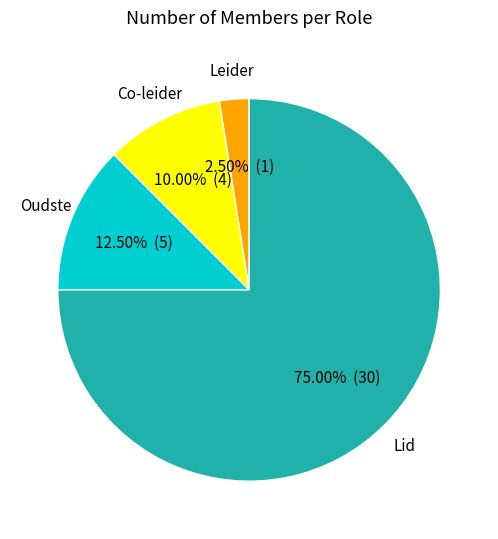

What percentage do Lid and Oudste together represent?

87.5%